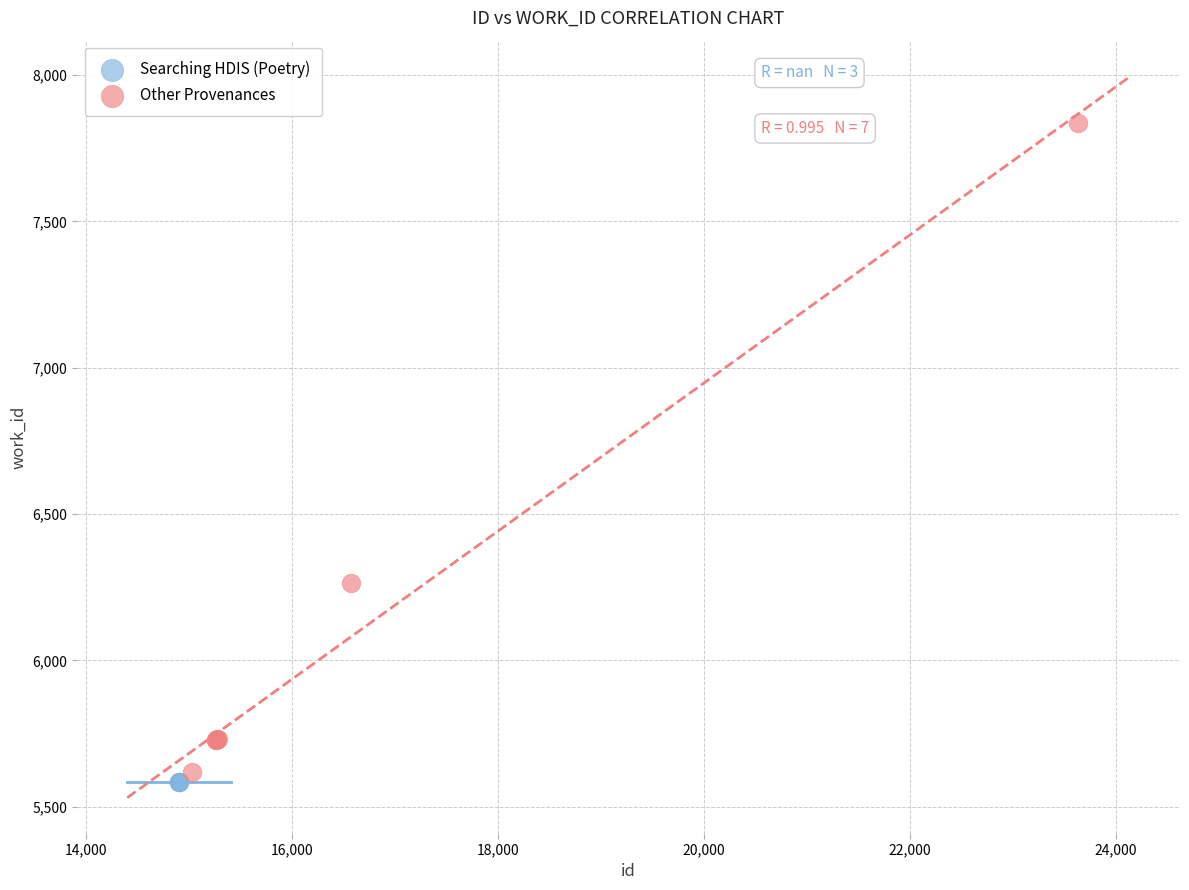

Which series contains the highest Y value?

Other Provenances